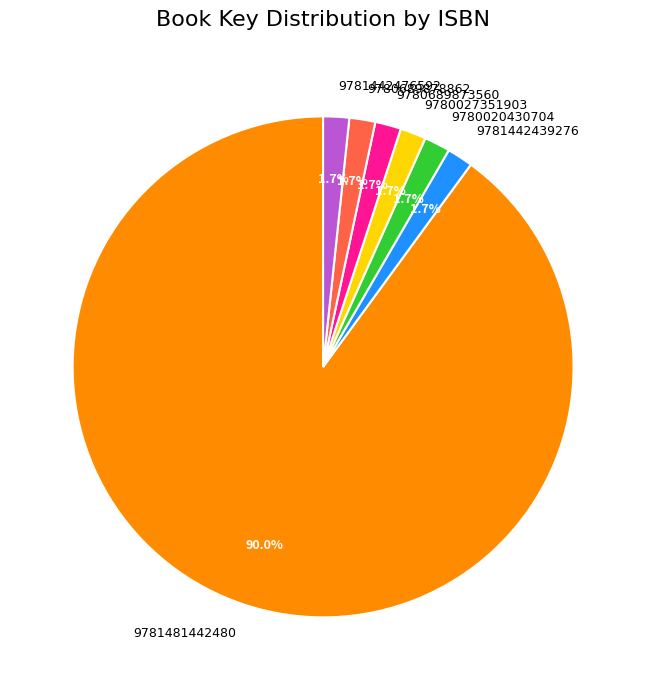

Combined, do 9780689873560 and 9781442476592 account for over 50%?

No